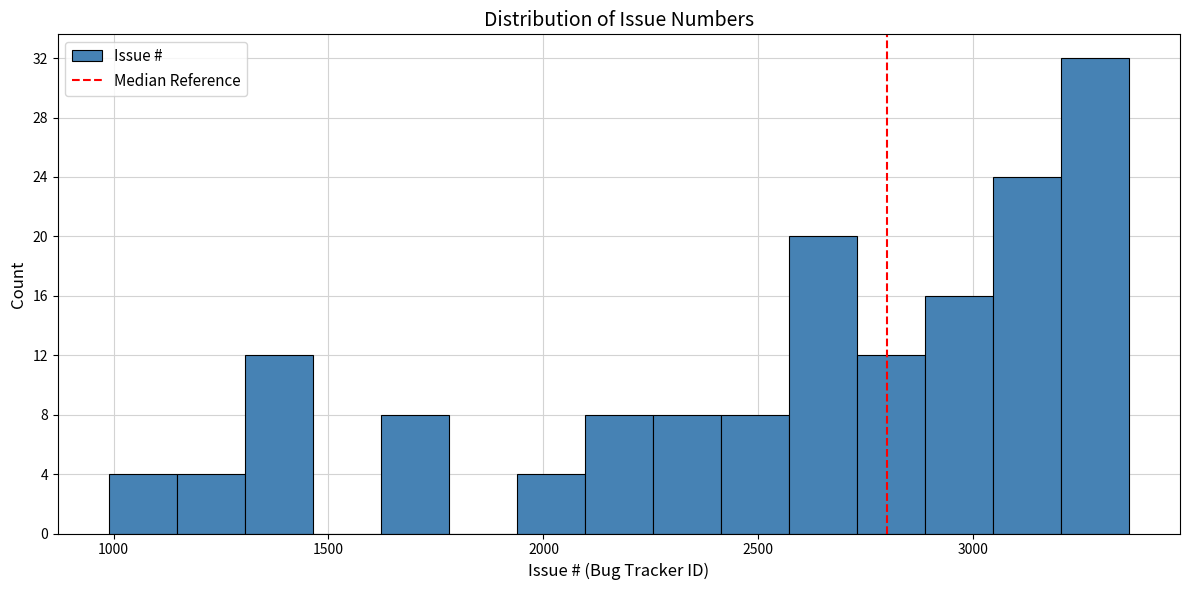

Around what value on the x-axis is the tallest bar? Give the approximate position of its centre, as read against the axis.

3300